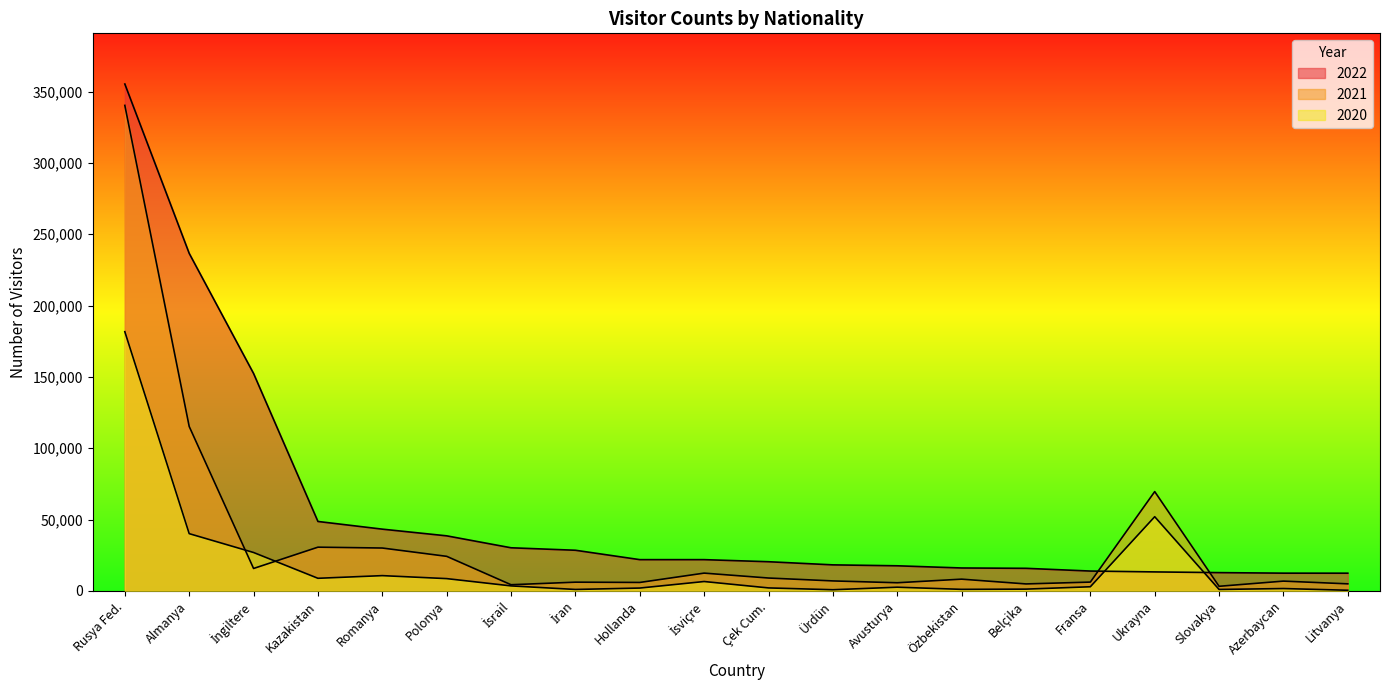

What is the highest value of the 2020 series?

181681